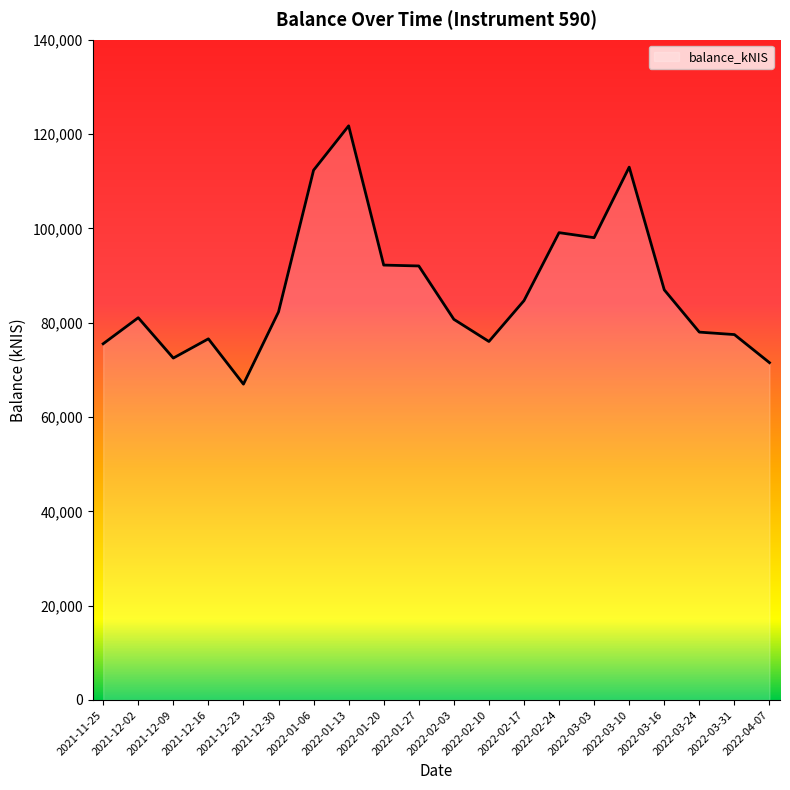

What is the sum of the values at 2022-01-27 and 2021-12-02?

173127.5